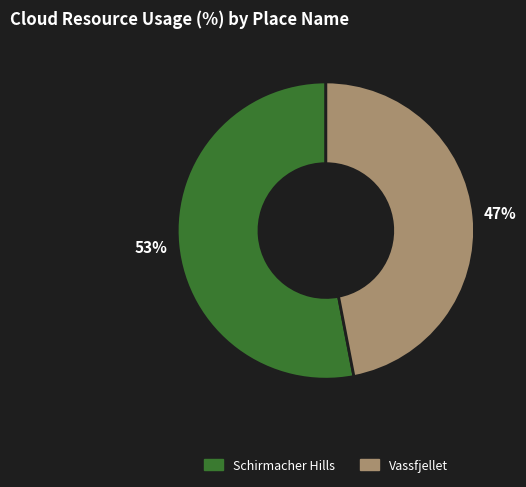

Count the number of slices in the pie.

2